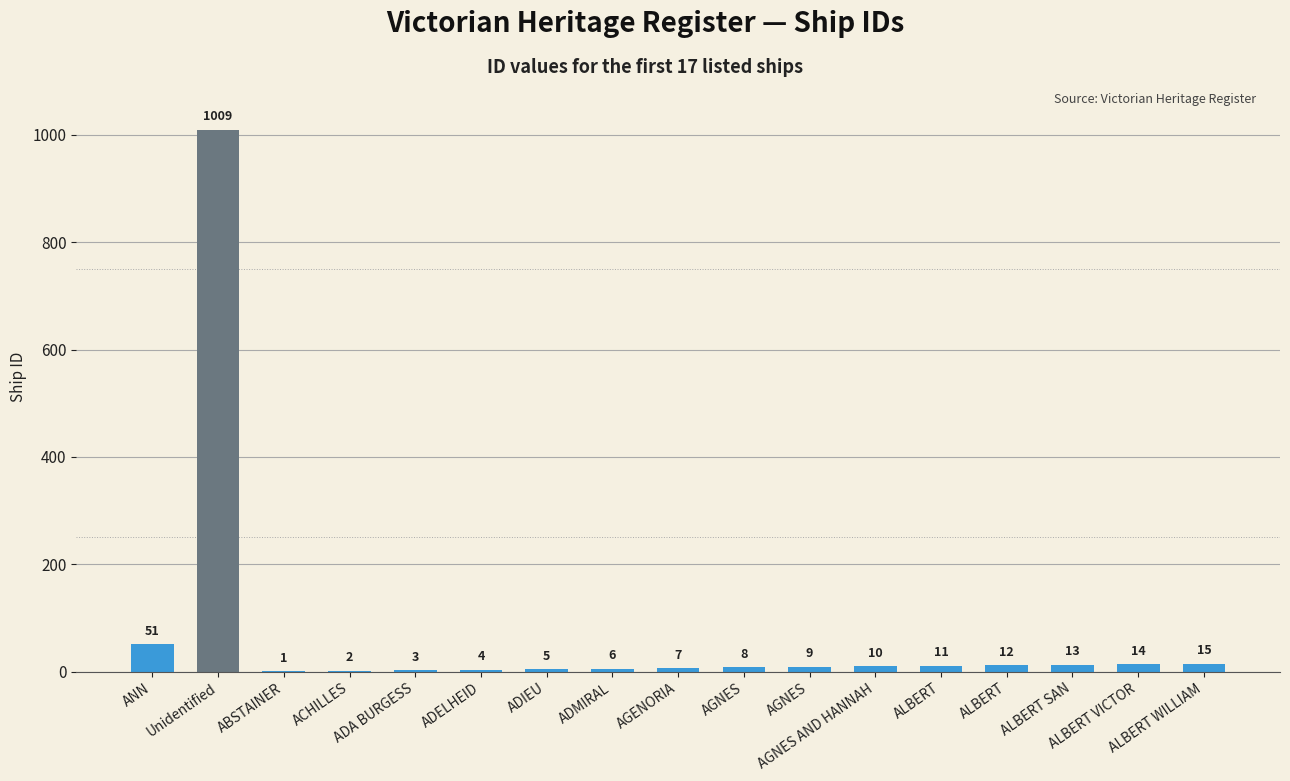

How many distinct data groups are displayed?

1